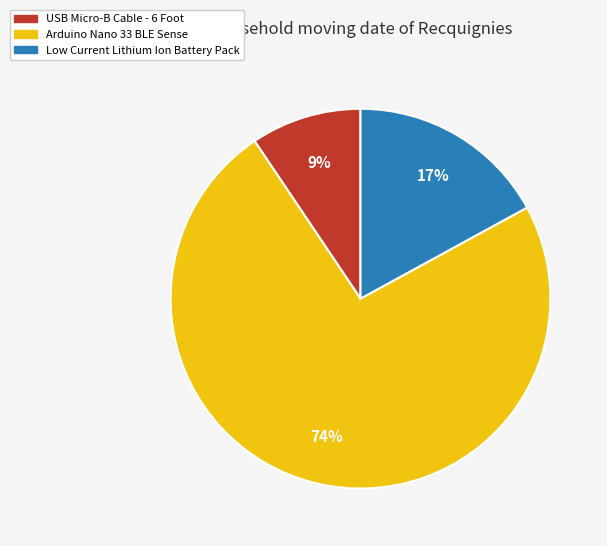

Count the number of slices in the pie.

3